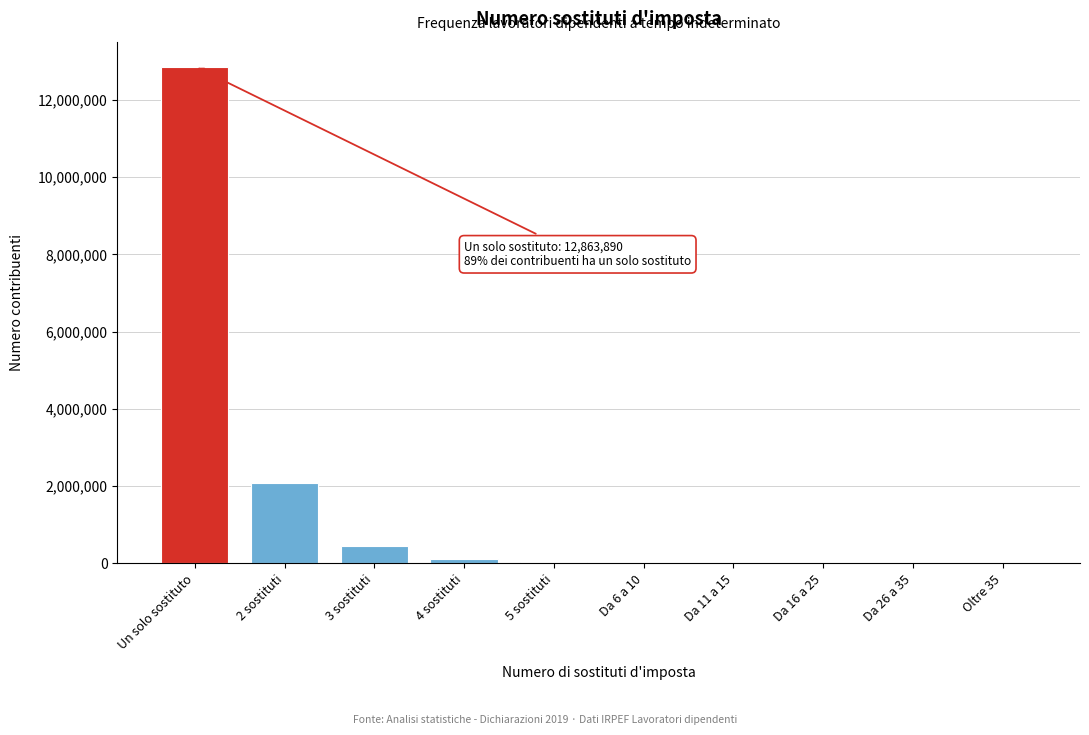

Which label corresponds to the largest value in the chart?

Un solo sostituto